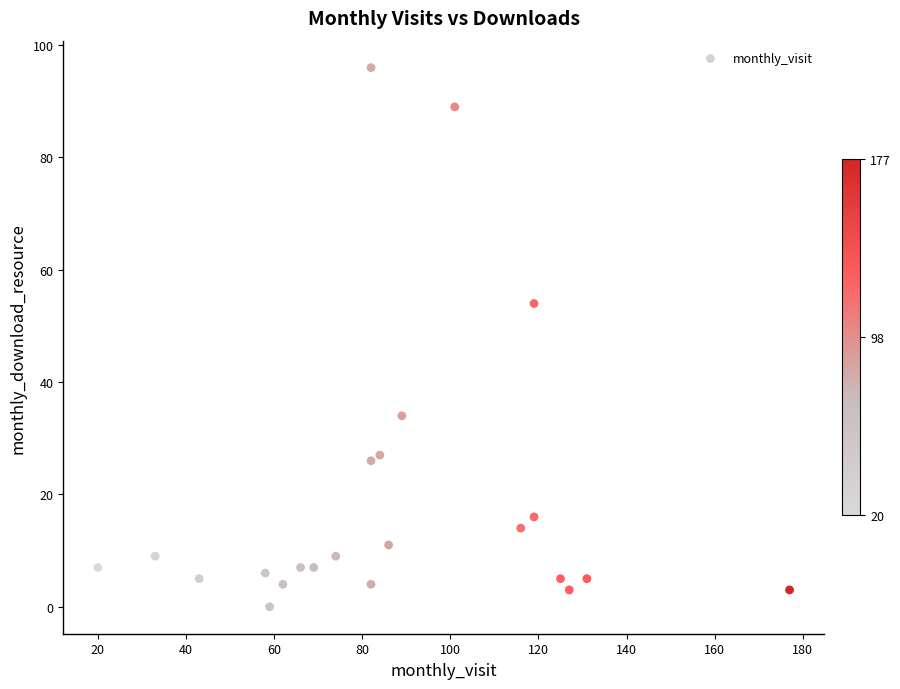

What is the range of Y values (max minus min)?

96